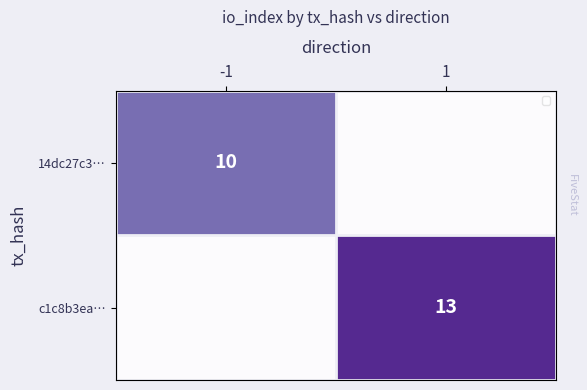

How many series are shown in this chart?

2